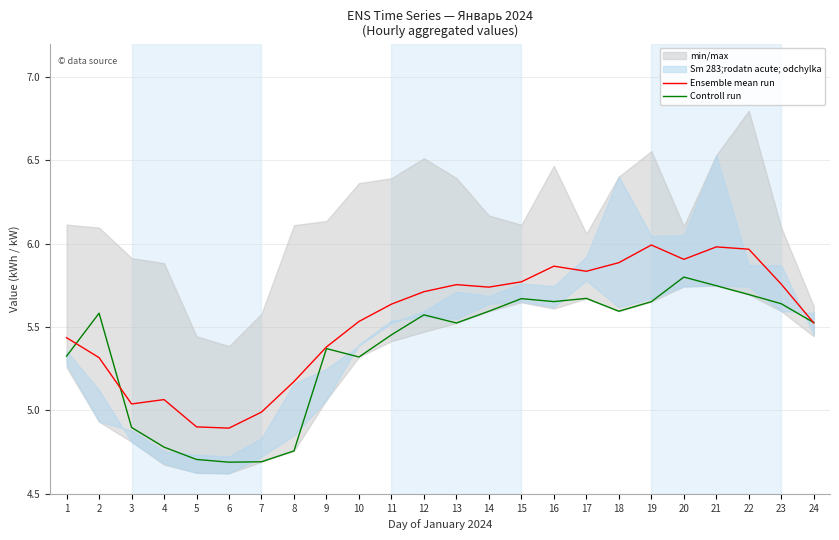

What is the value of the Ensemble mean run point at the 11th from the left?

5.6